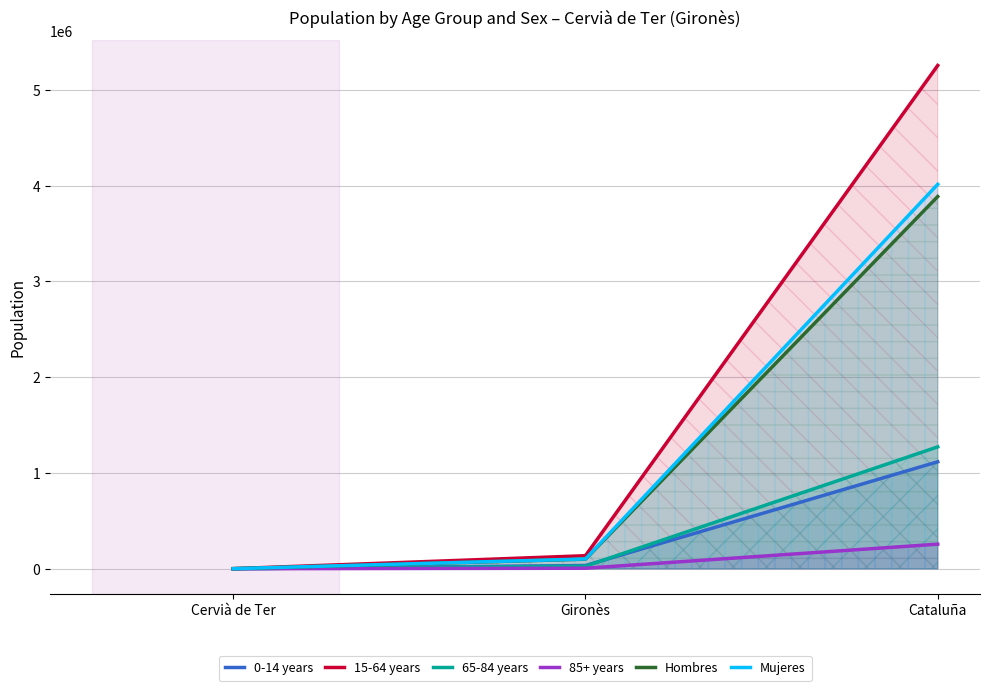

What is the highest value of the Mujeres series?

4014740